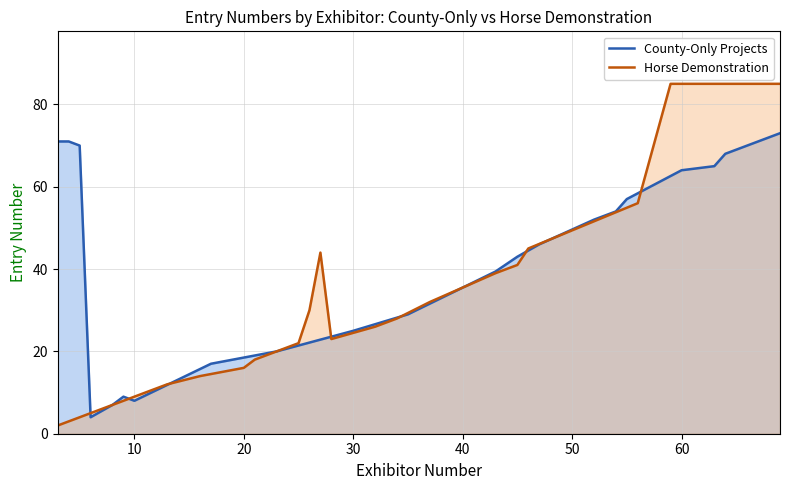

How many intersections are there between County-Only Projects and Horse Demonstration?

9